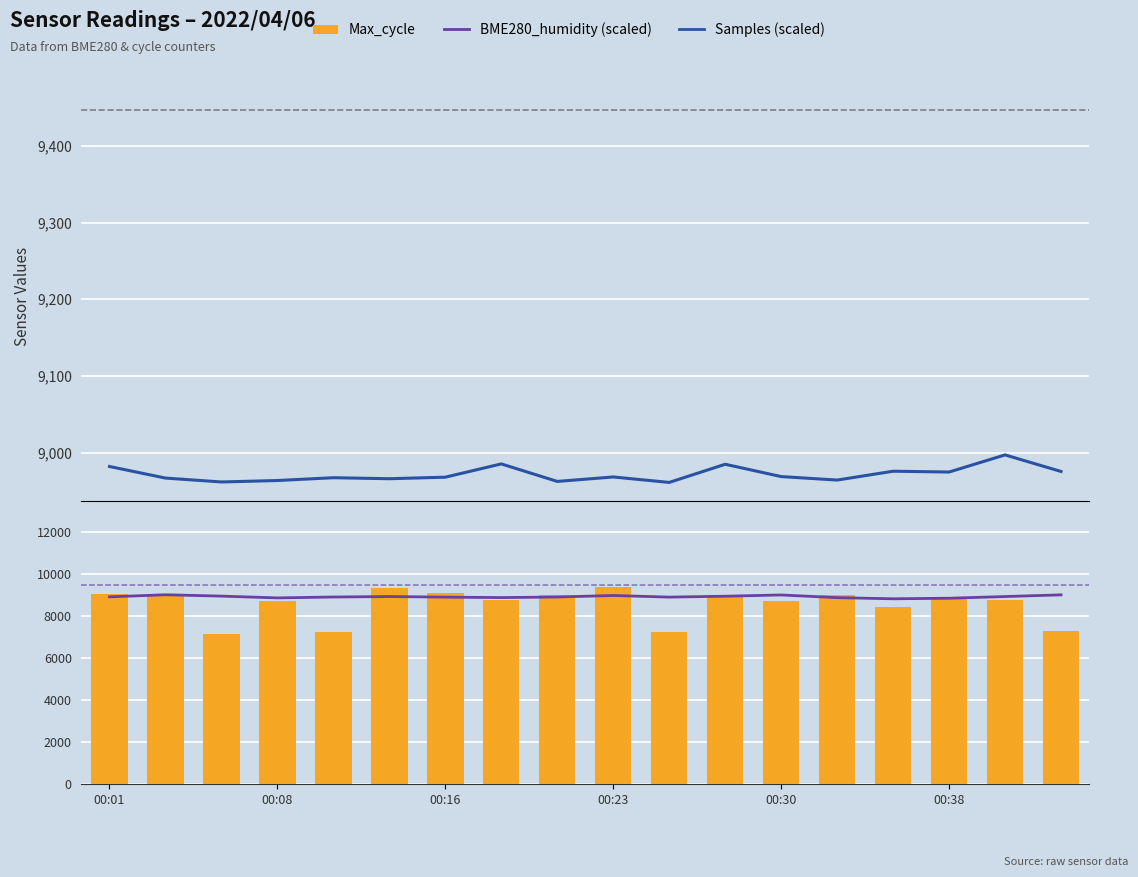

Does the chart contain any negative values?

No